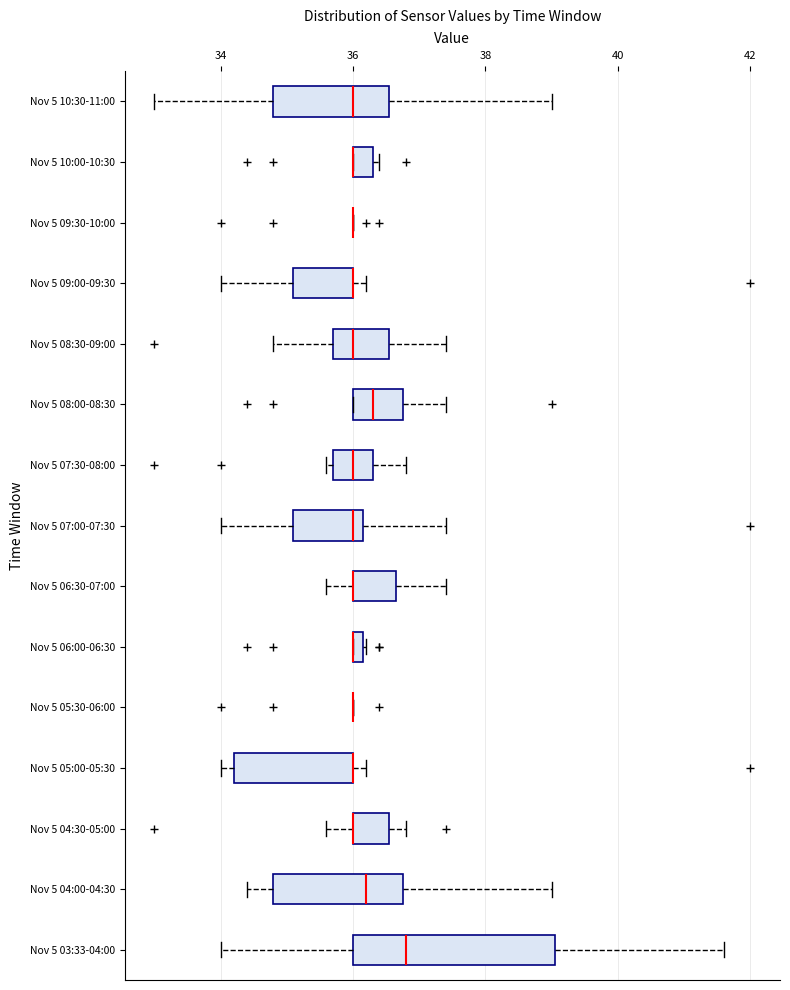

Comparing the boxes themselves (not the whiskers), which one is the widest?

Nov 5 03:33-04:00